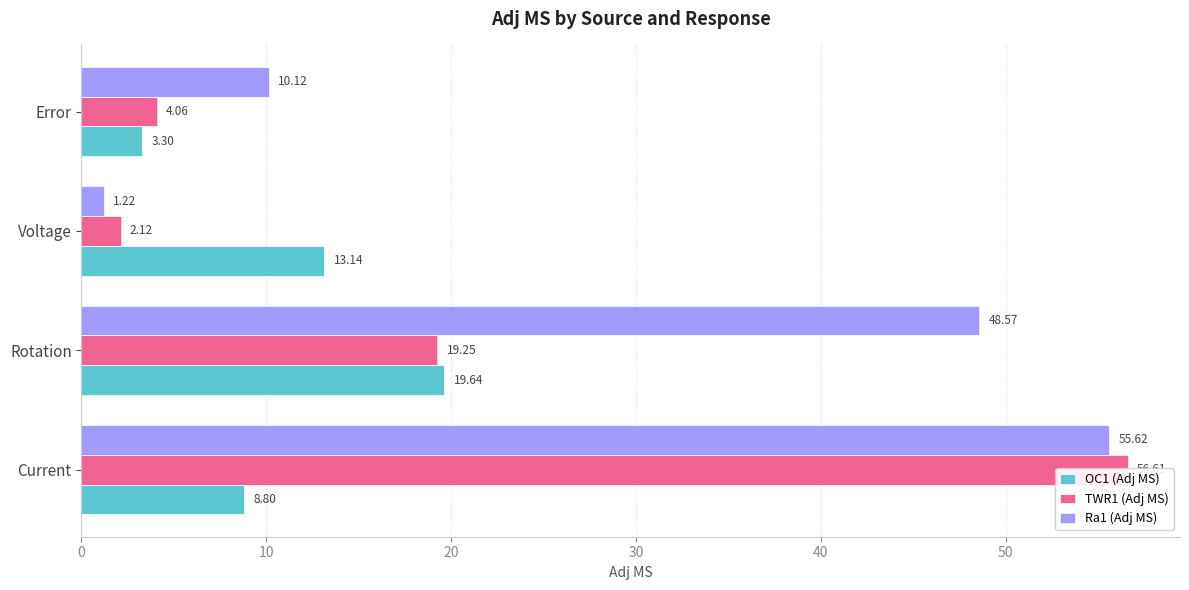

Which series has the largest total across all categories?

Ra1 (Adj MS)